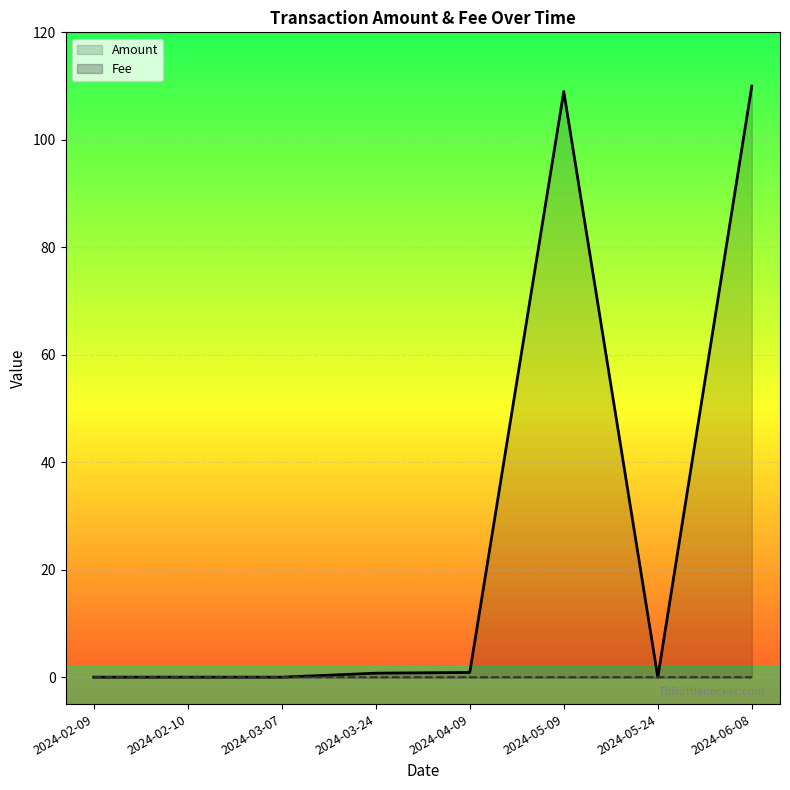

What is the spread (max minus min) of values at 2024-05-09?

109.0